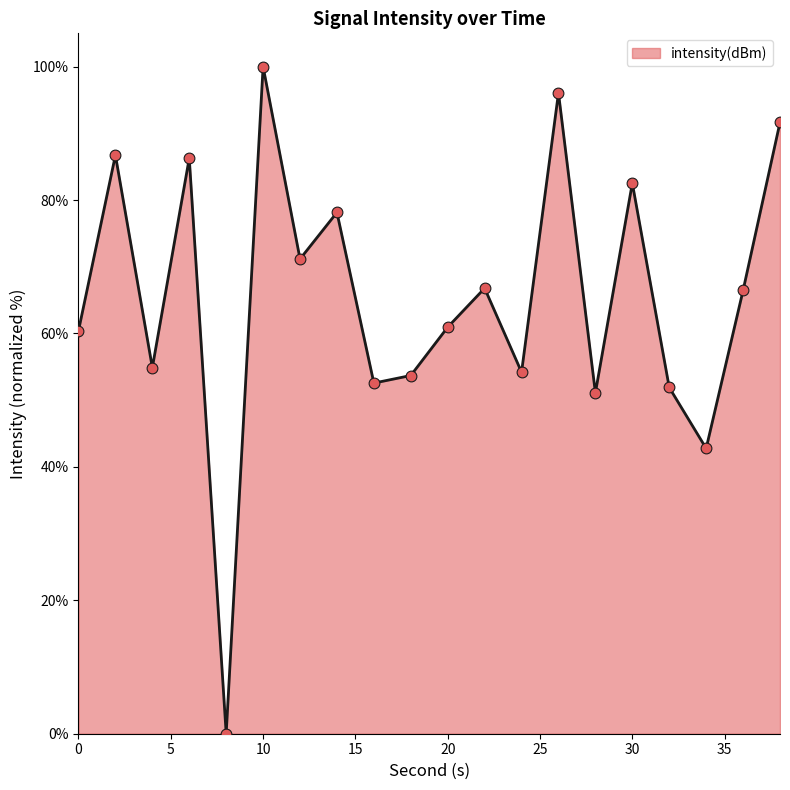

What is the maximum value shown in the chart?

100.0